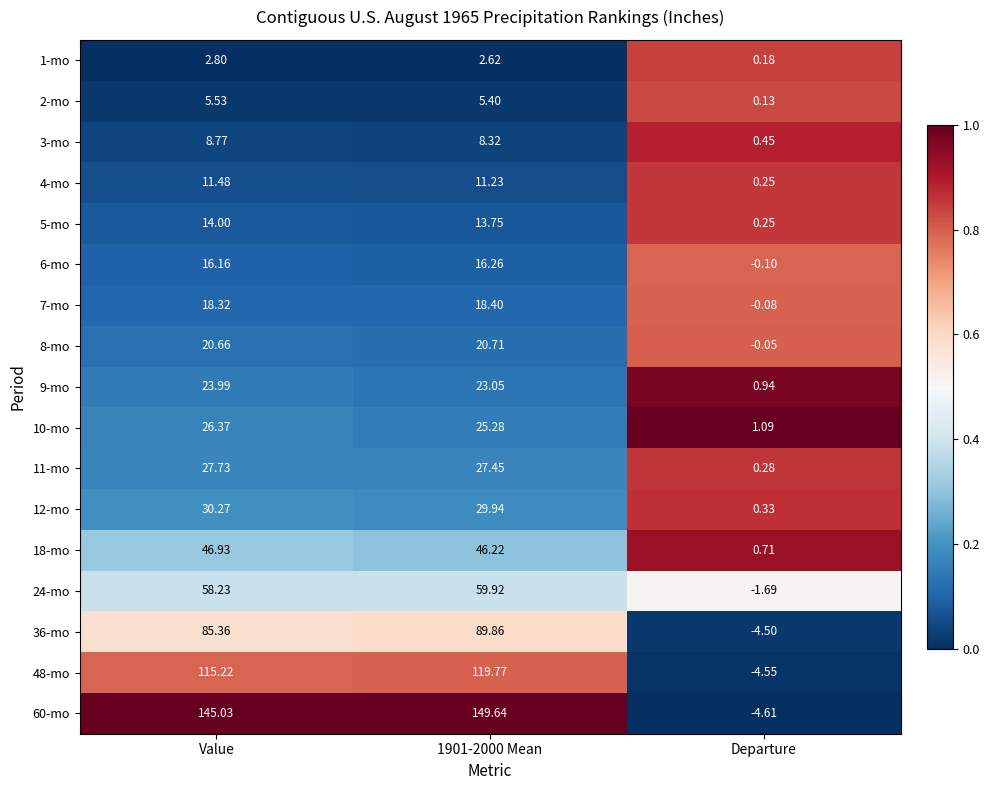

At how many categories does at least one series exceed 0?

3